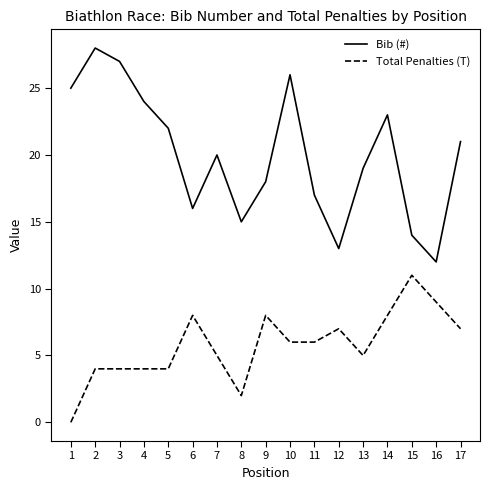

At which category does the chart reach its peak across all series?

2